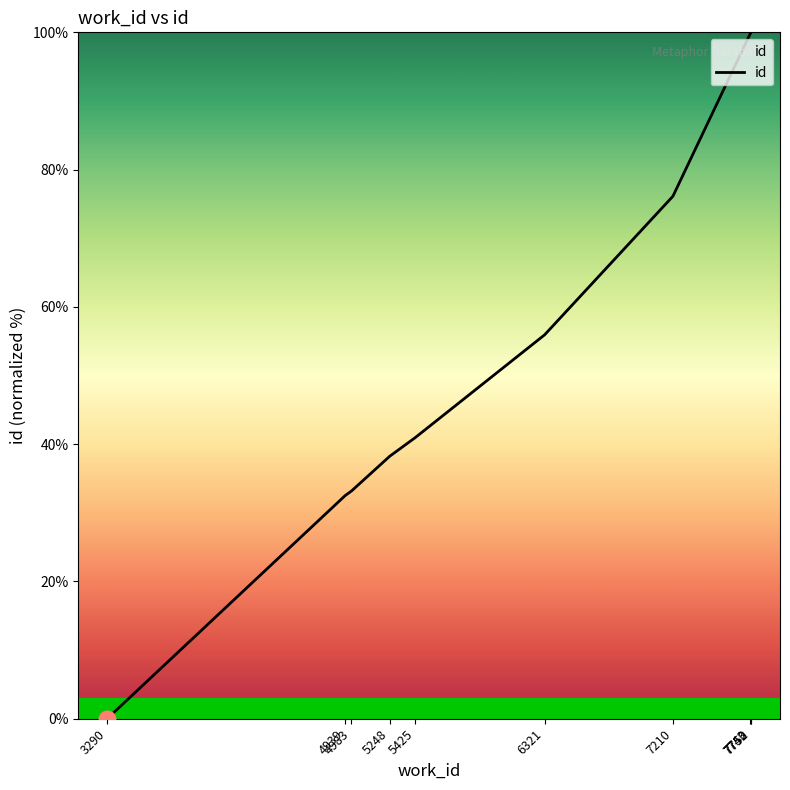

Which category has the lowest value across all series?

3290